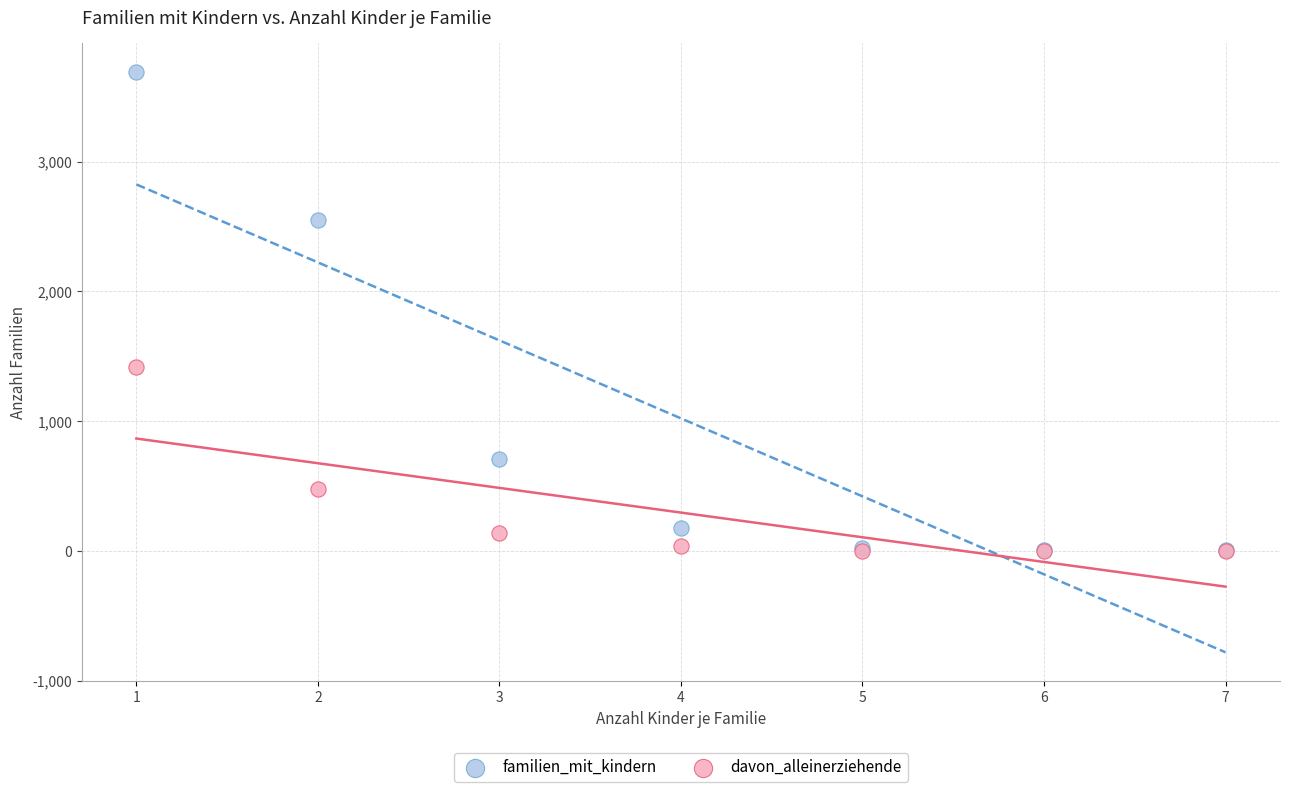

In the familien_mit_kindern series, what Y value is closest to 1846?

2547